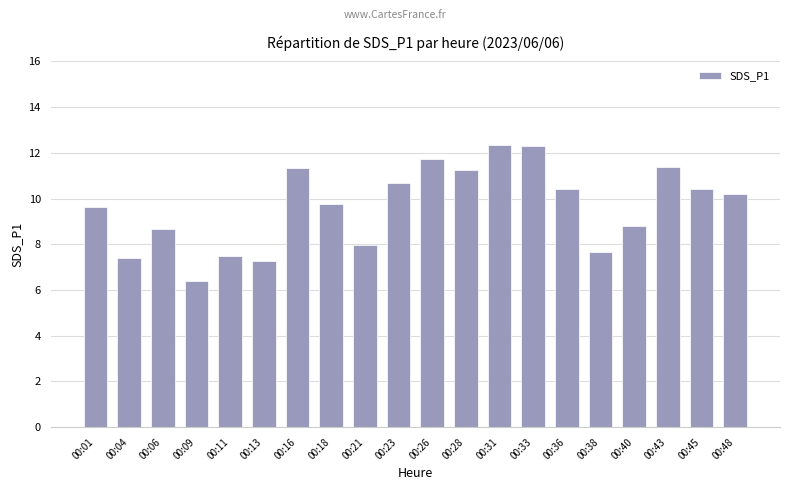

True or false: the data shows 11.3 at 00:28.

True